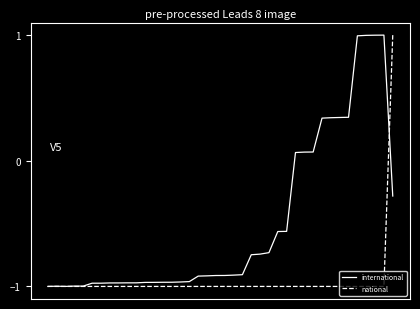

Rank the series by their average value, from highest to lowest.

international, national